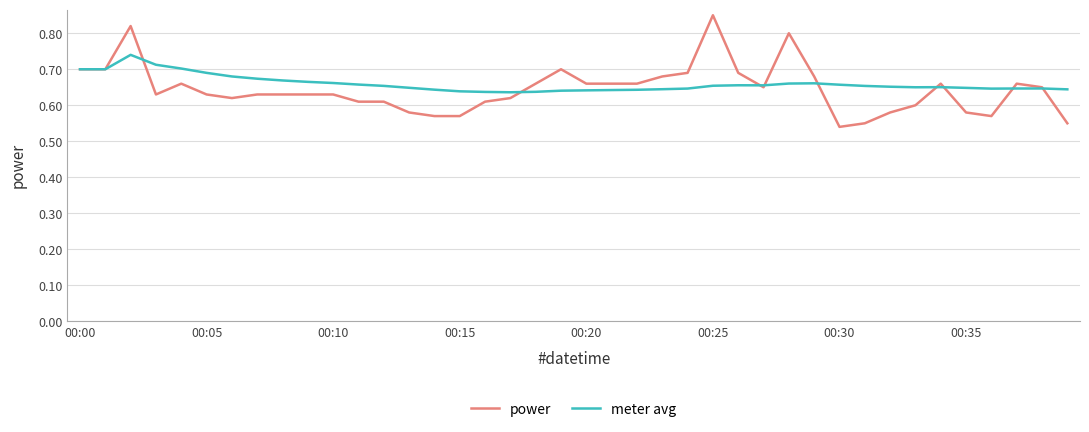

Rank the series by their maximum value, from lowest to highest.

meter avg, power